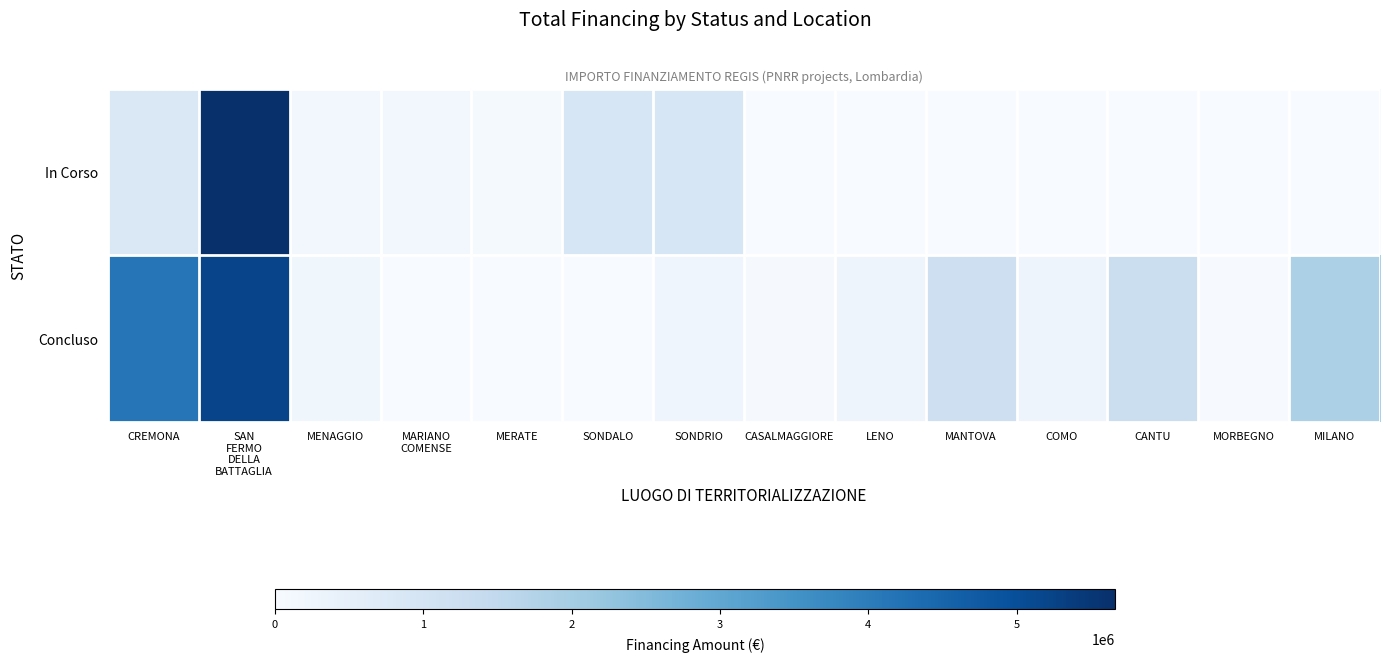

Reading left to right, what are all the values shown in this chart?

In Corso: CREMONA=833874.0	SAN
FERMO
DELLA
BATTAGLIA=5662257.7	MENAGGIO=165553.7	MARIANO
COMENSE=165553.7	MERATE=75000.0	SONDALO=914000.0	SONDRIO=914000.0	CASALMAGGIORE=0.0	LENO=0.0	MANTOVA=0.0	COMO=0.0	CANTU=0.0	MORBEGNO=0.0	MILANO=0.0
Concluso: CREMONA=4132595.6	SAN
FERMO
DELLA
BATTAGLIA=5205614.0	MENAGGIO=212514.4	MARIANO
COMENSE=0.0	MERATE=0.0	SONDALO=0.0	SONDRIO=247700.0	CASALMAGGIORE=57564.0	LENO=269021.9	MANTOVA=1206048.8	COMO=271682.5	CANTU=1242450.0	MORBEGNO=36600.0	MILANO=1866366.7